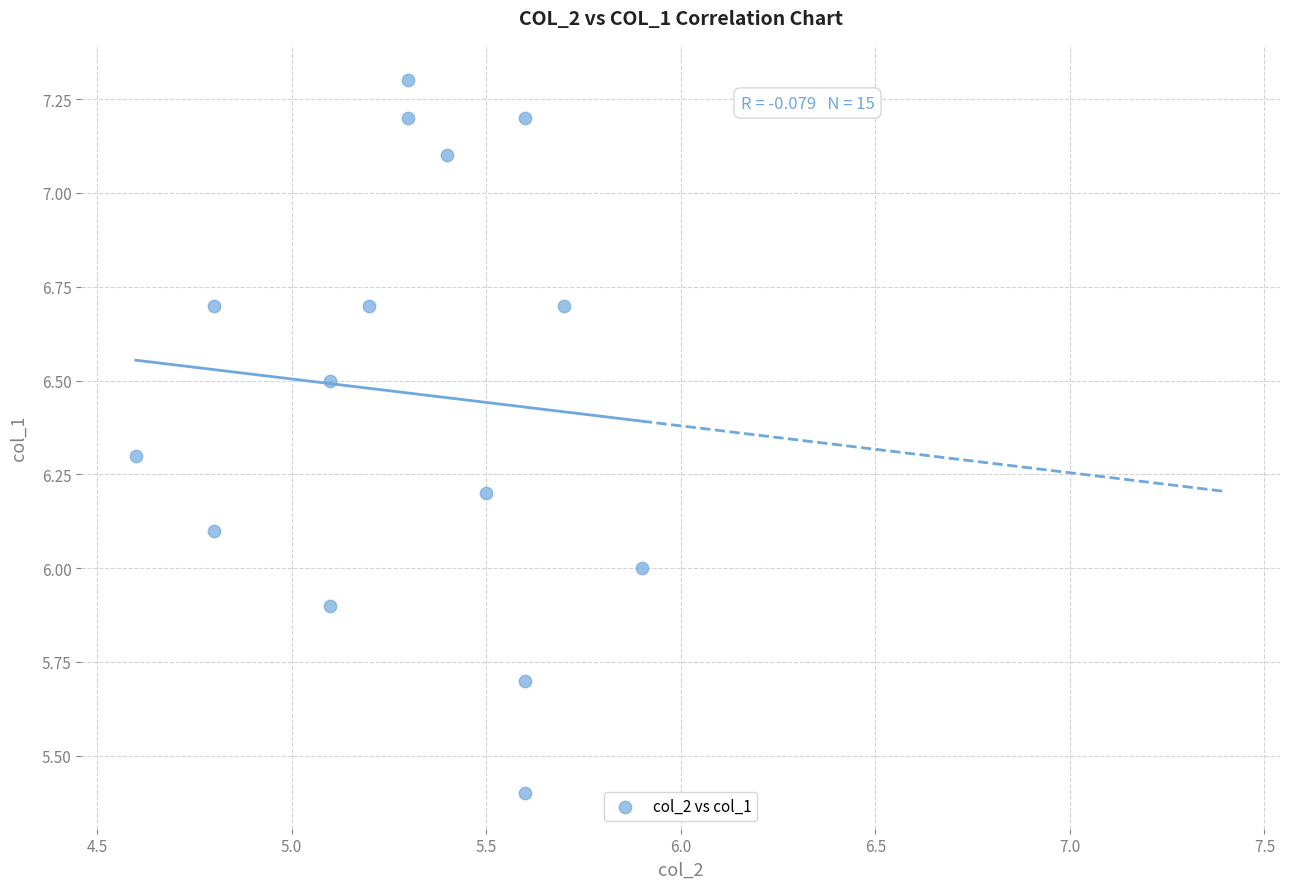

What is the range of Y values (max minus min)?

1.9